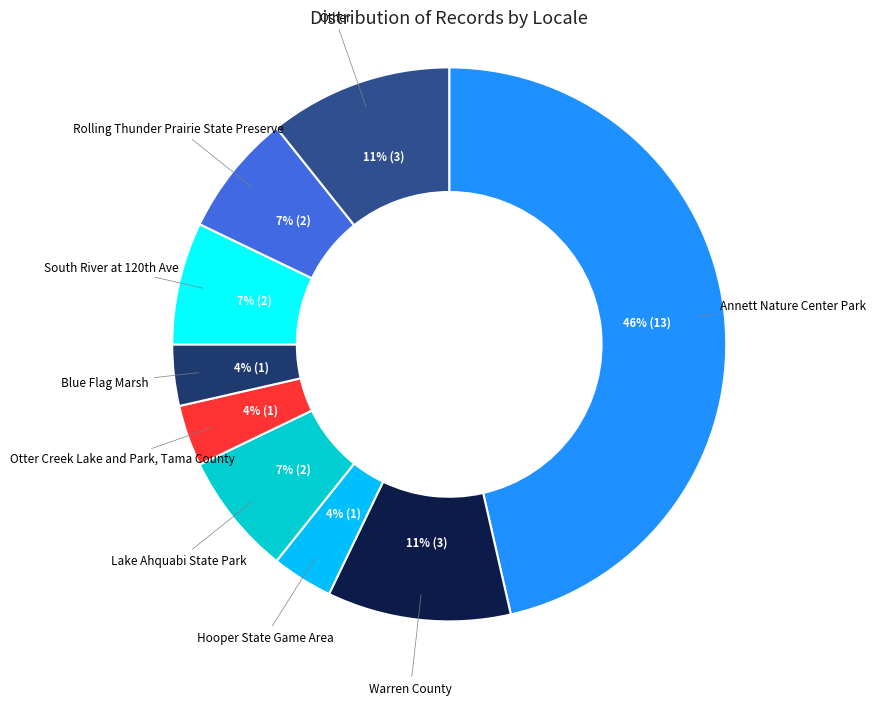

Does any single category account for the majority?

No